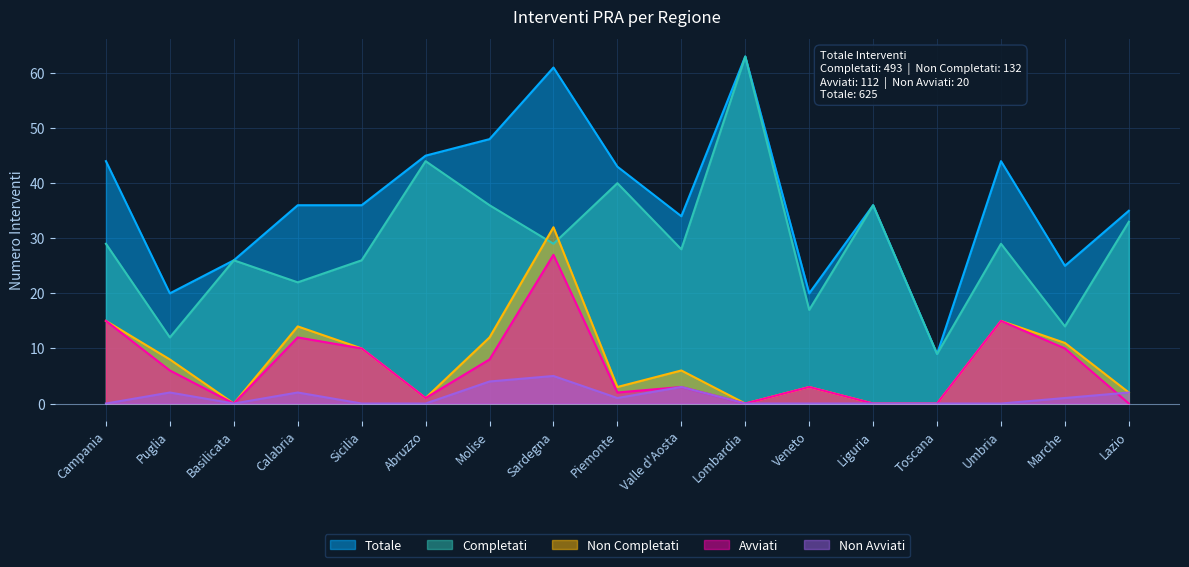

At which label is Avviati closest to 13?

Calabria